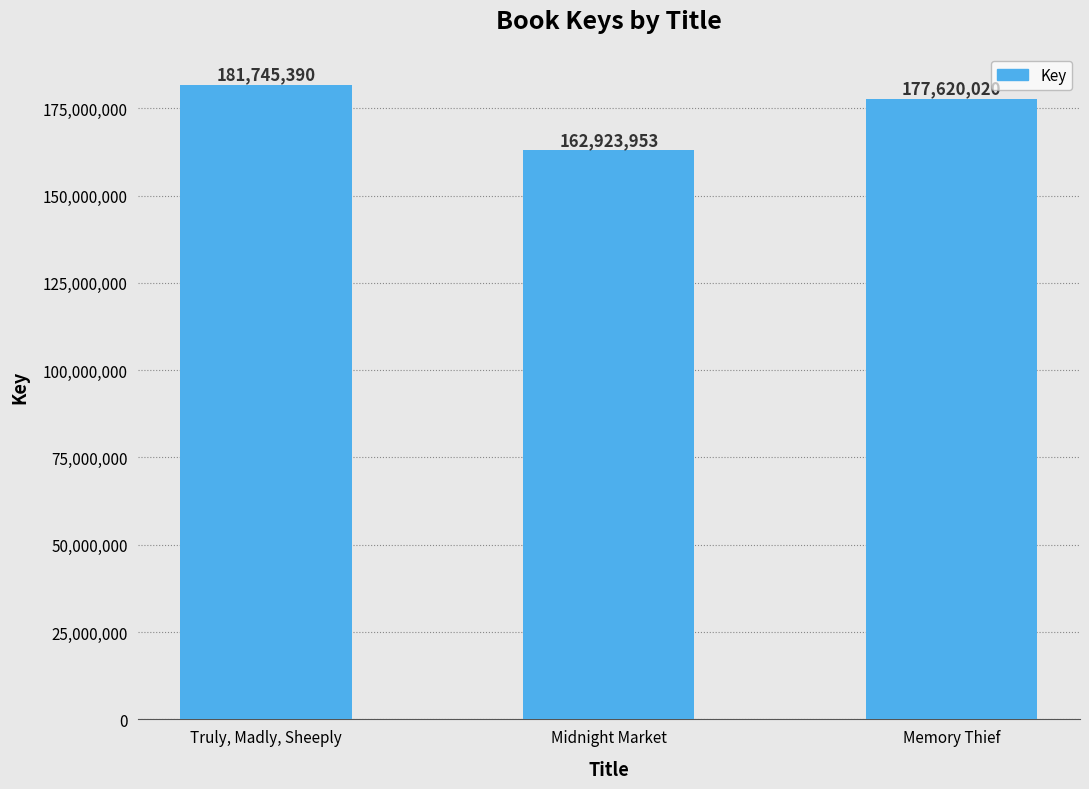

What is the ratio of the value at Midnight Market to the value at Truly, Madly, Sheeply?

0.9